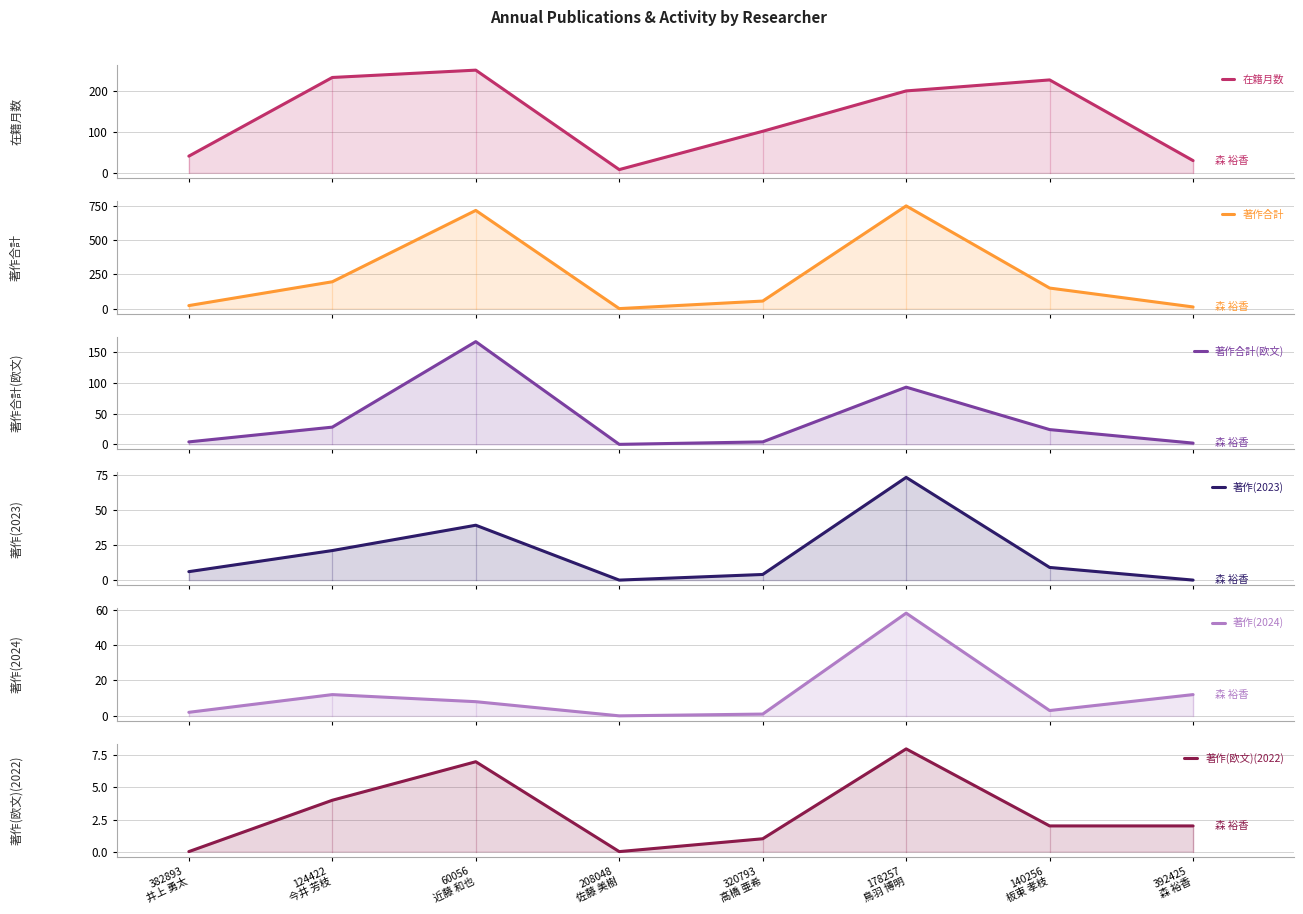

True or false: 著作(2024) and 著作(2023) intersect in this chart.

True